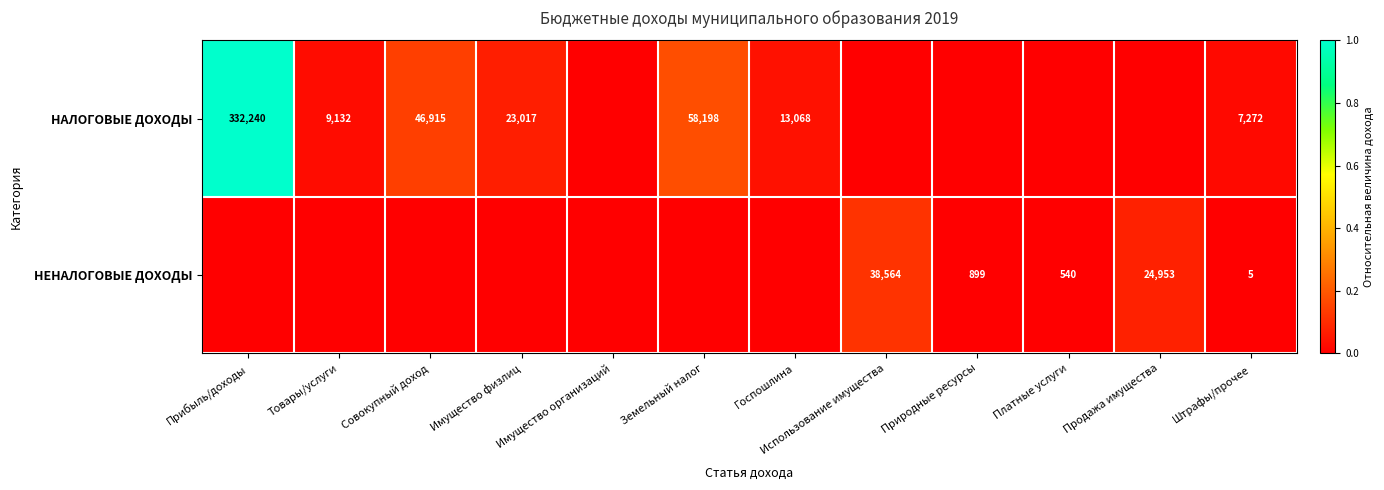

Between Штрафы/прочее and Госпошлина, which is larger?

Госпошлина